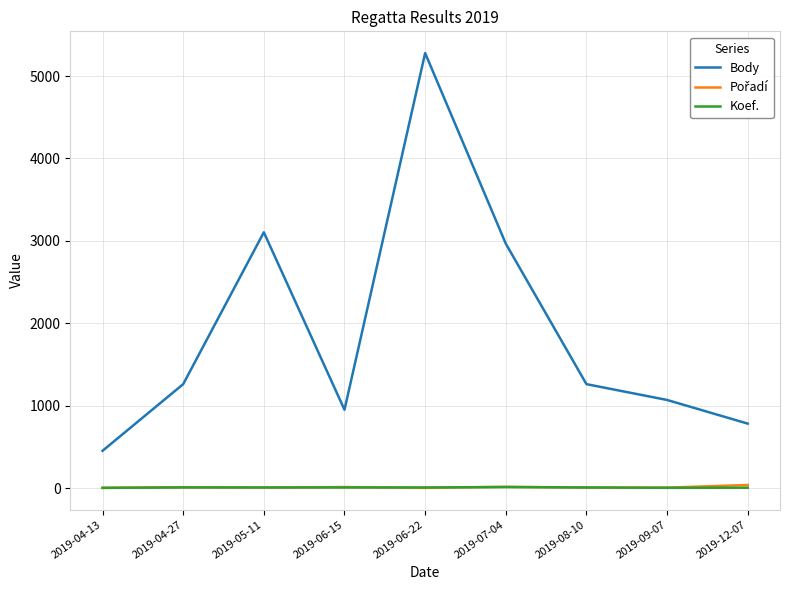

Where is Body nearest to the value 2865?

2019-07-04